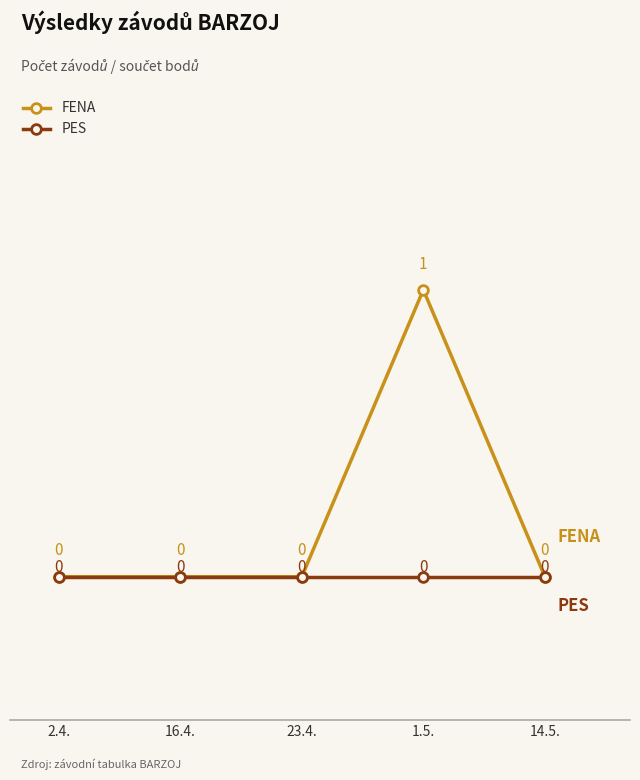

True or false: FENA has more than 1 points higher than both neighbors.

False